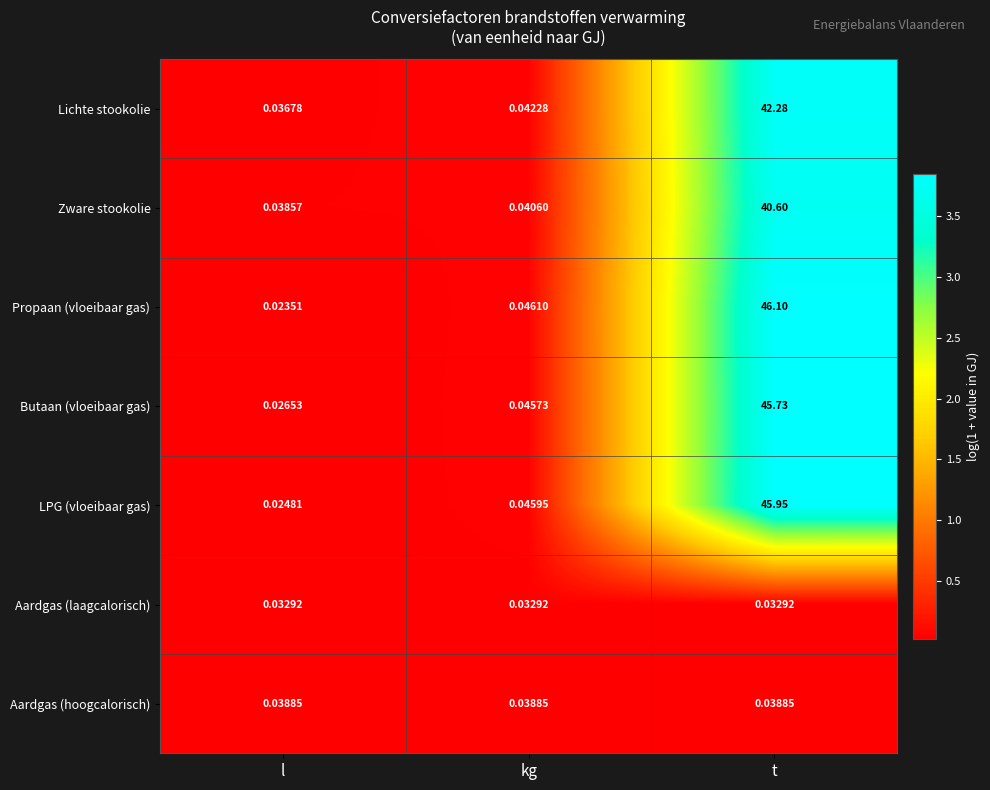

At which category is the sum across all series the highest?

t